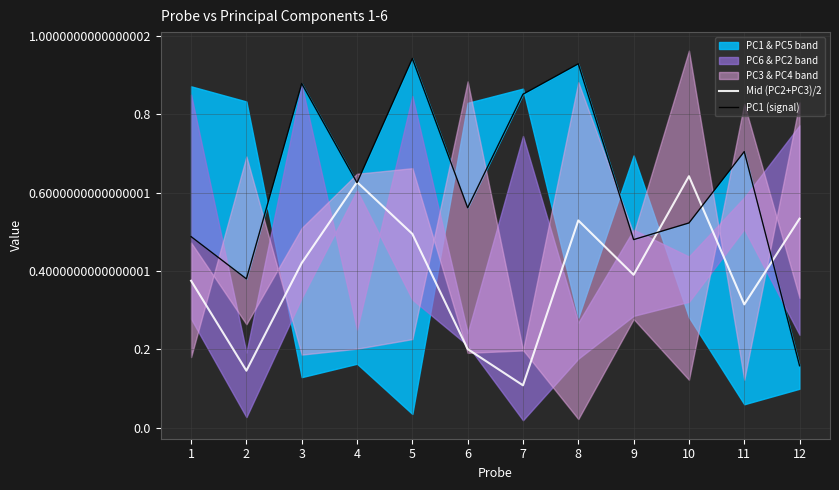

Which label corresponds to the smallest value in the chart?

7